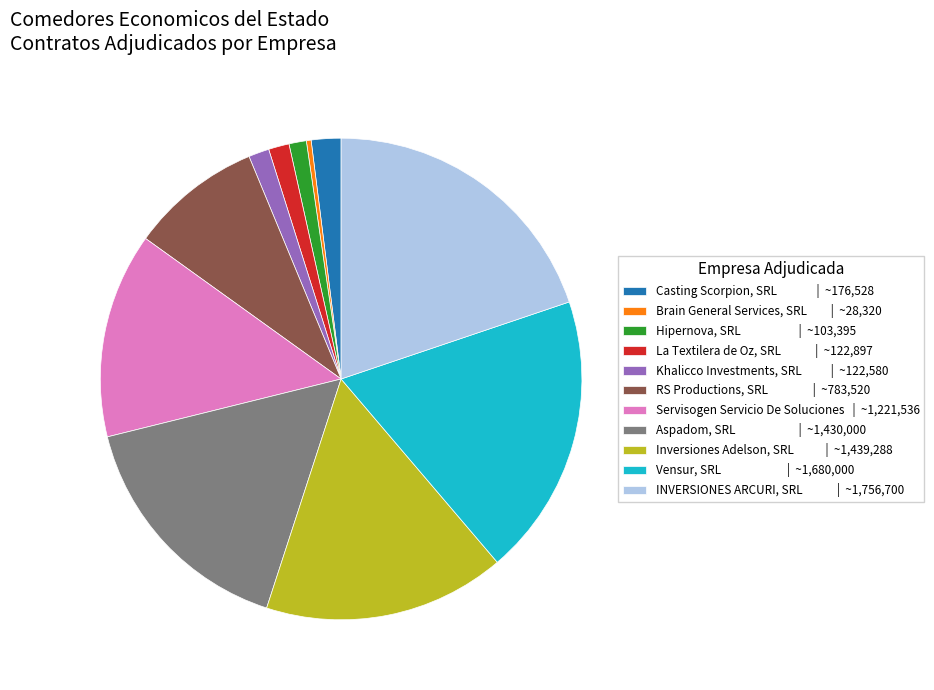

Does Servisogen Servicio De Soluciones account for over 50% of the chart?

No